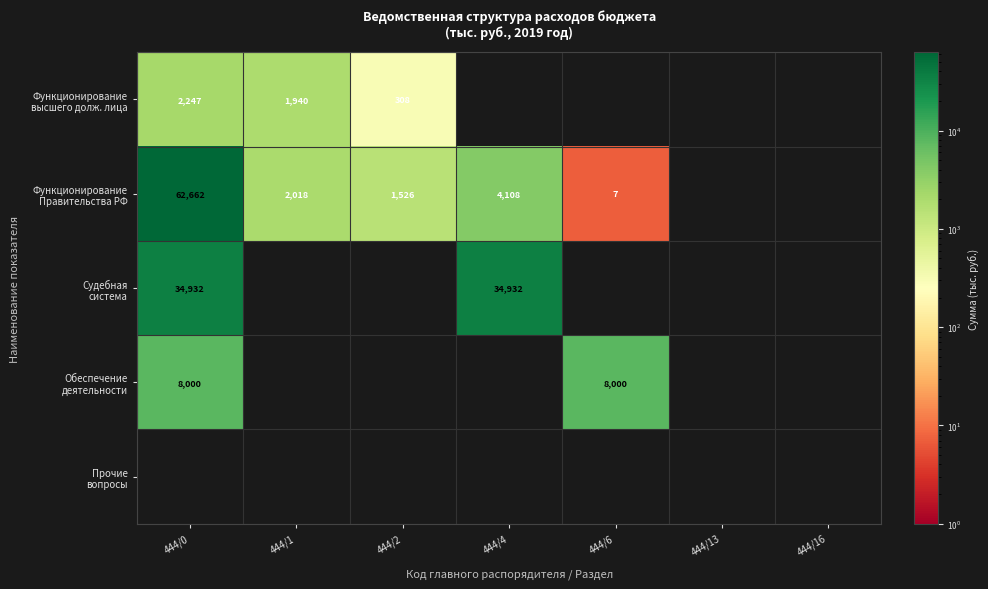

What is the smallest value displayed?

7.1